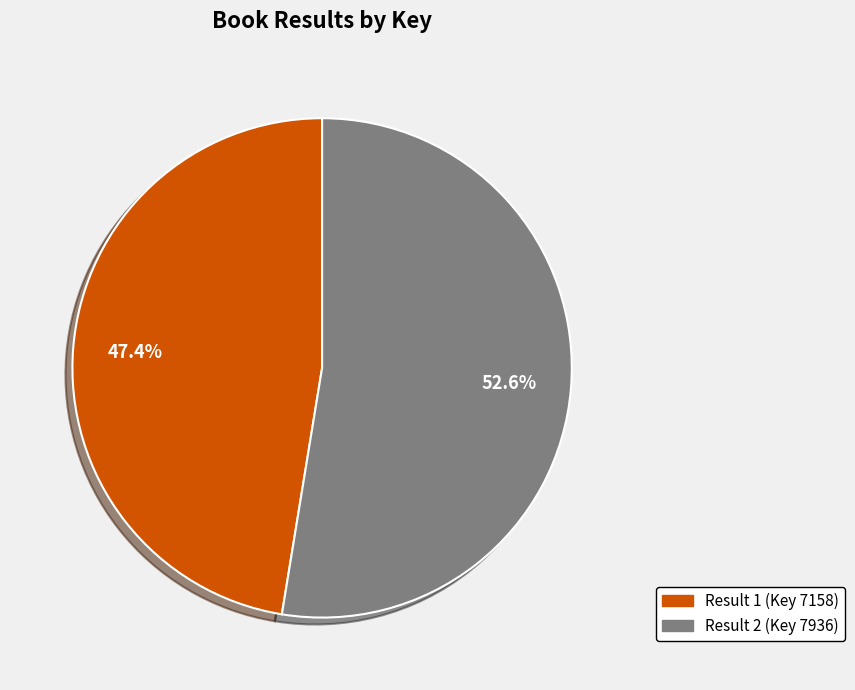

Which slice is the largest?

Result 2 (Key 7936)